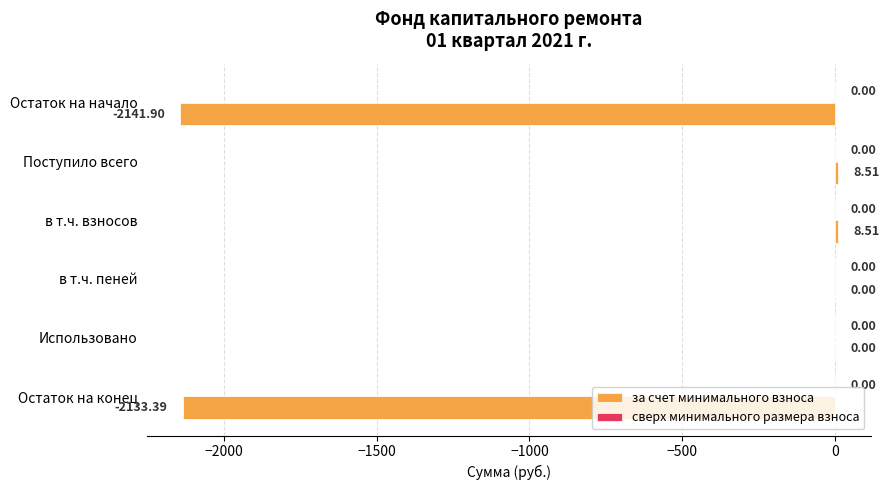

What is the change in value from Поступило всего to Остаток на конец?

-2141.9